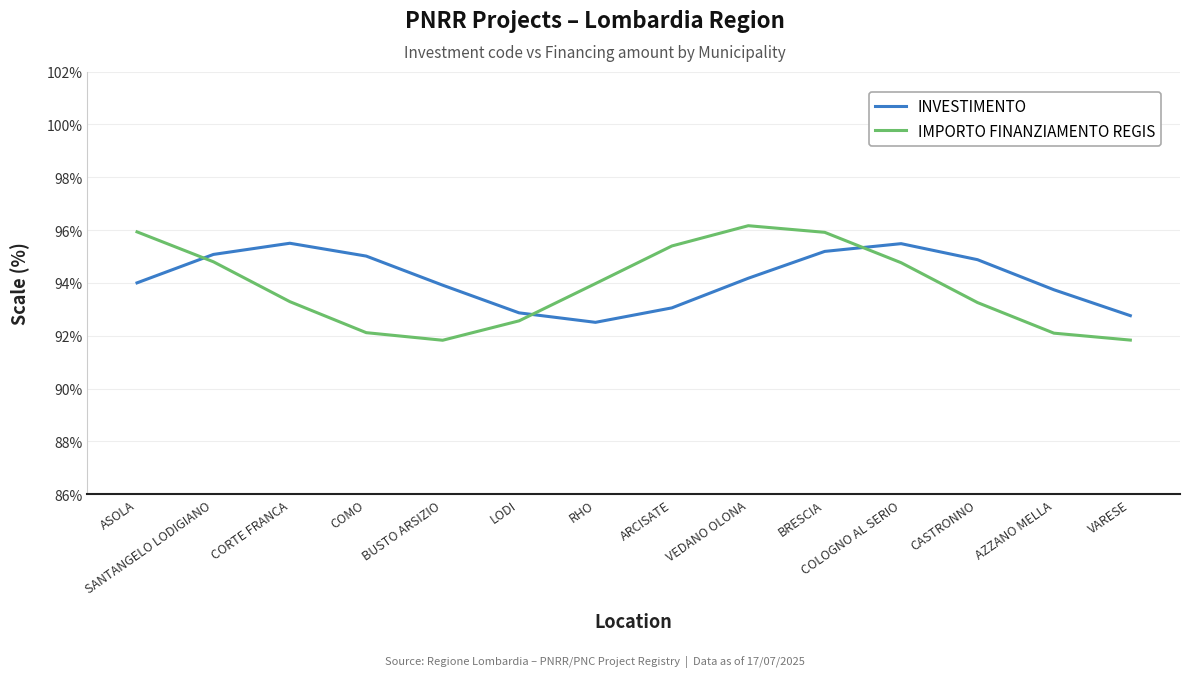

What is the difference between the second highest and minimum values in the INVESTIMENTO series?

3.0